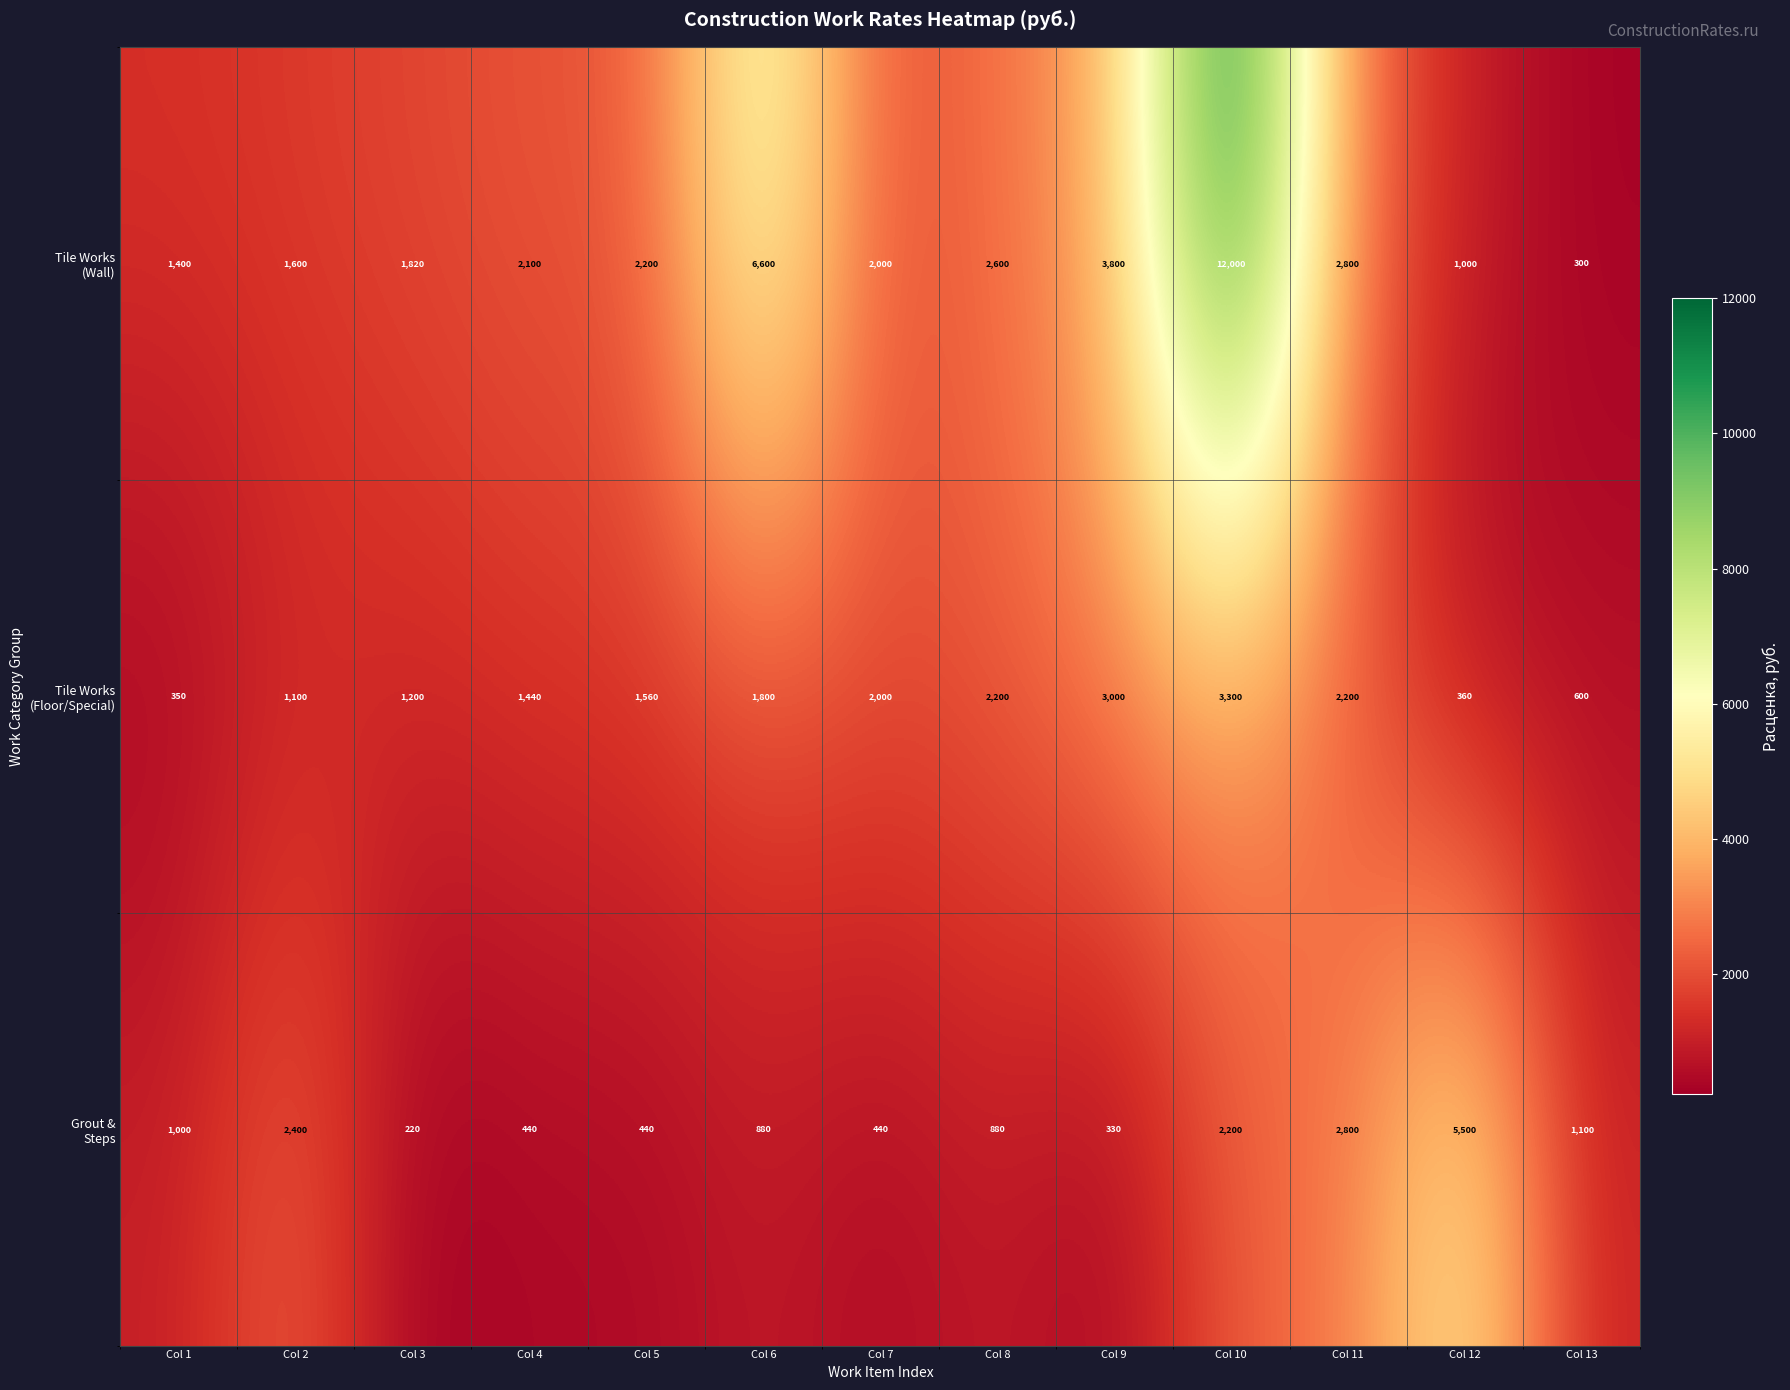

Which category has the highest value across all series?

Col 10